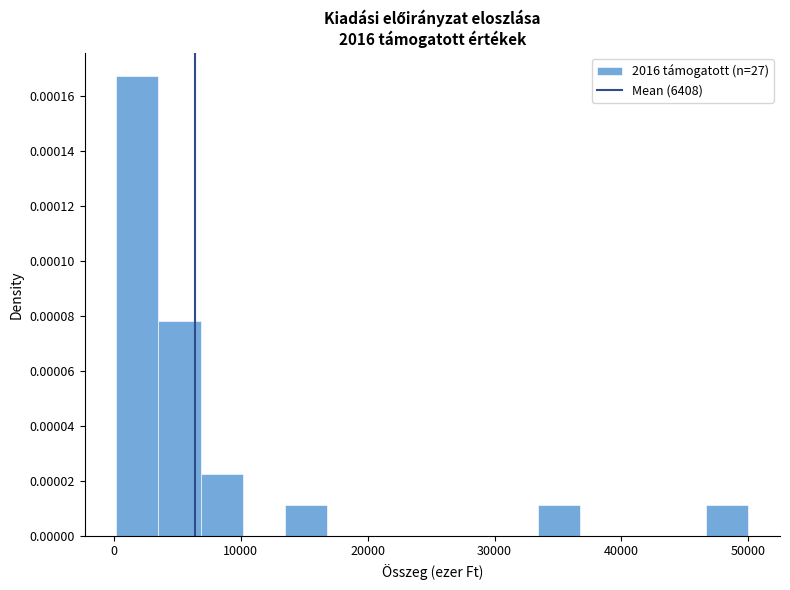

Read against the x-axis, roughly where is the centre of the tallest bar?

2000